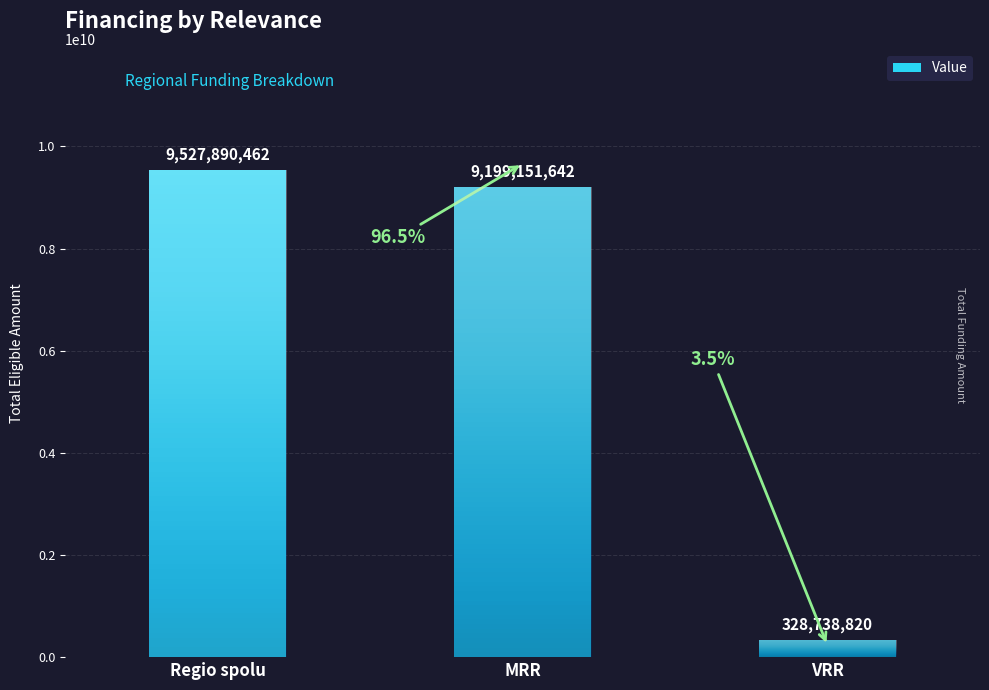

True or false: the data shows 9199151642 at MRR.

True